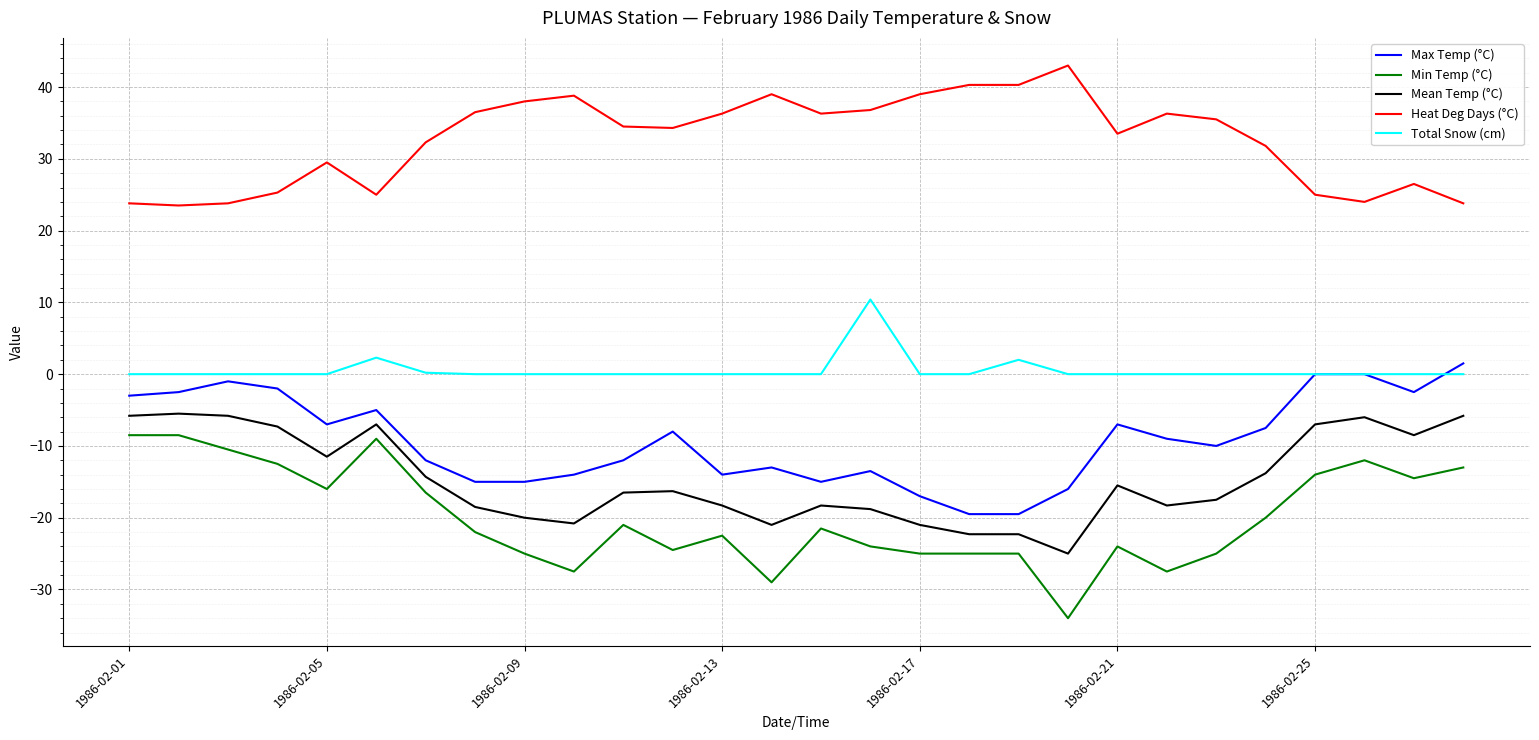

What is the minimum value shown in the chart?

-34.0